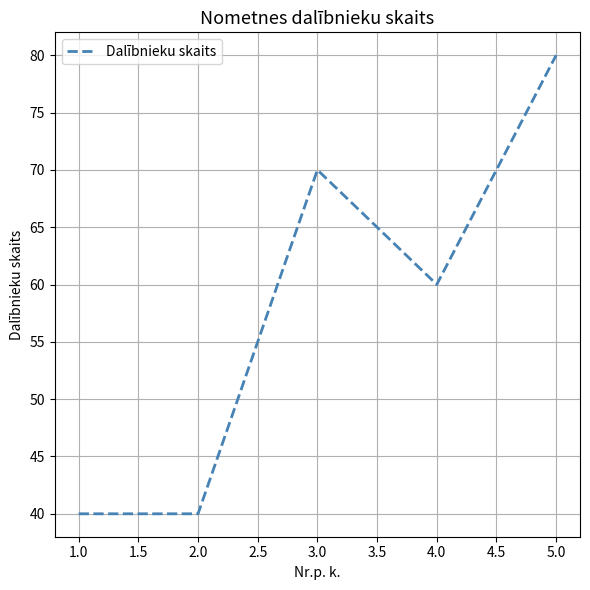

The chart shows a value of 26 at 1.0. True or false?

False